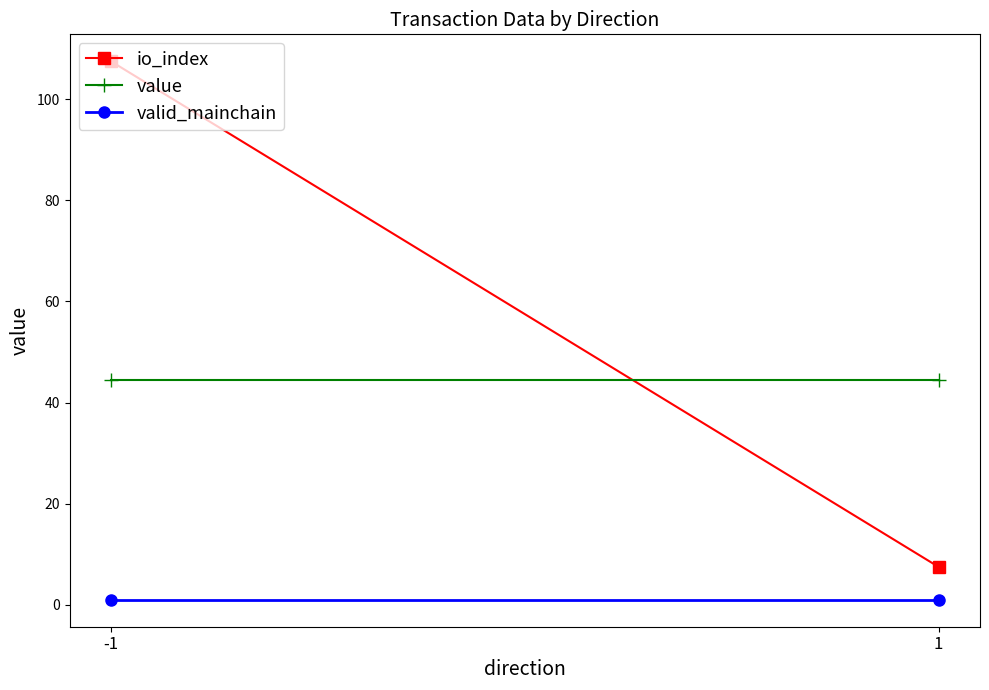

Reading right to left, what are all the values shown in this chart?

io_index: 1=7.5	-1=107.5
value: 1=44.5	-1=44.5
valid_mainchain: 1=1.0	-1=1.0